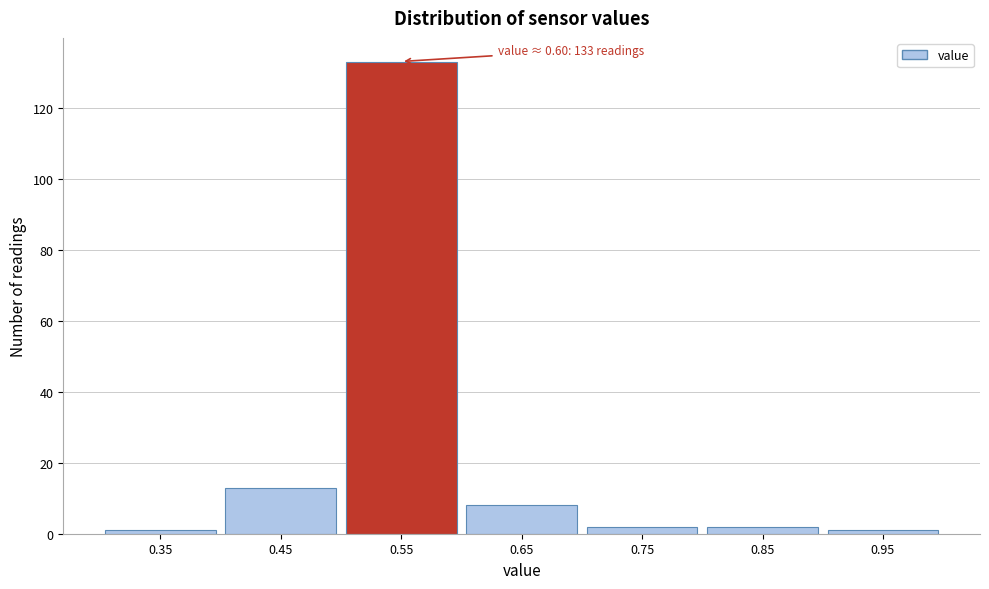

Reading left to right, list all the values displayed in this chart.

1	13	133	8	2	2	1